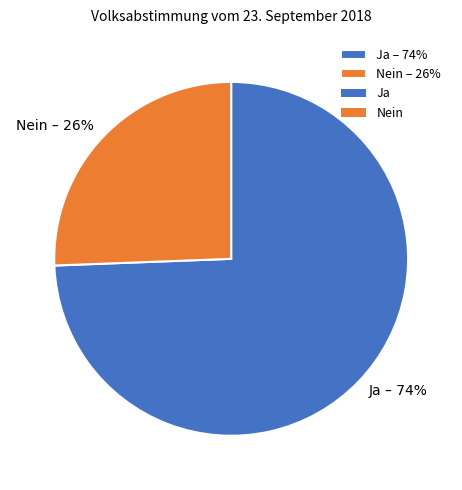

How many slices are in this pie chart?

2